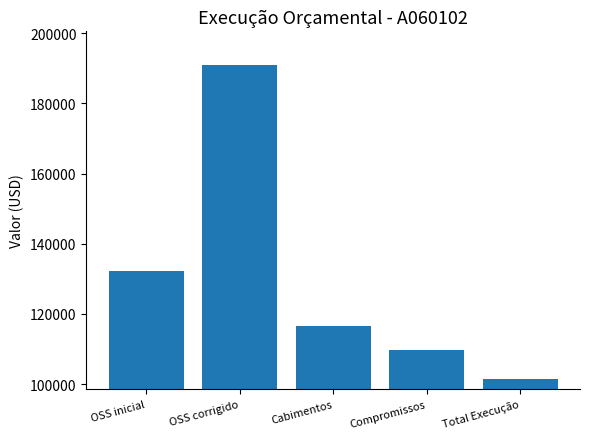

What is the ratio of the value at OSS corrigido to the value at Total Execução?

1.9